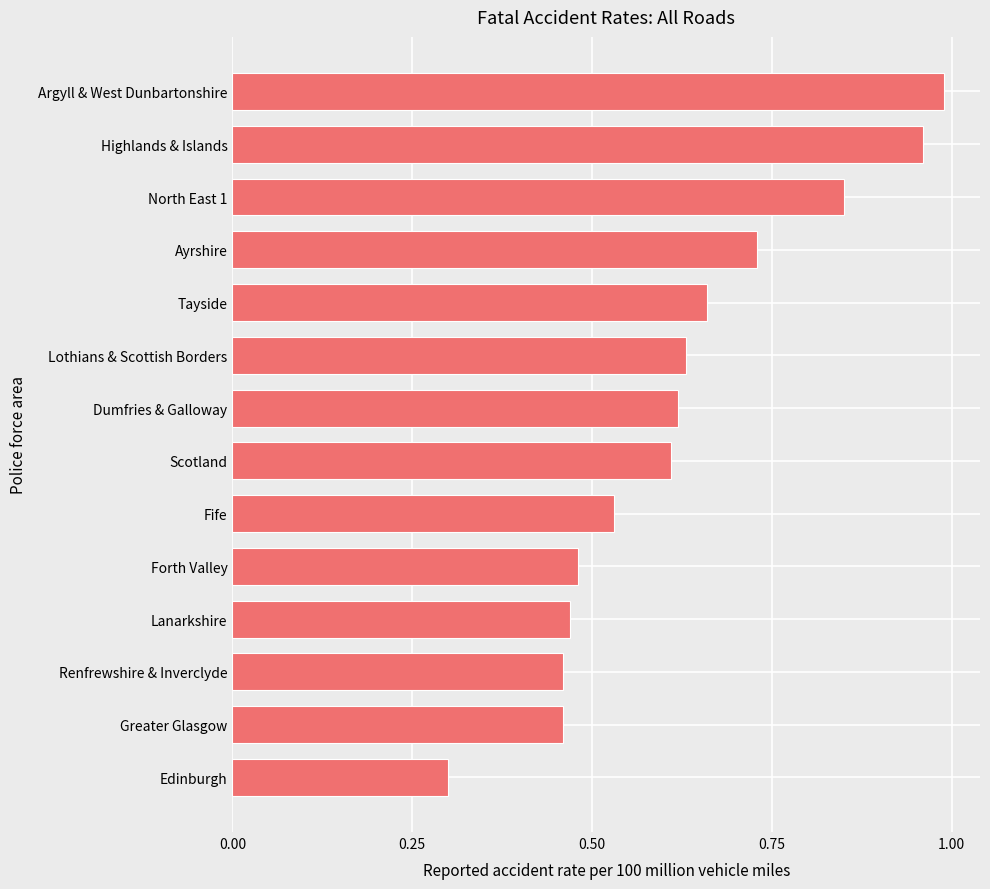

Is it true that the value at Highlands & Islands is 0.4?

False